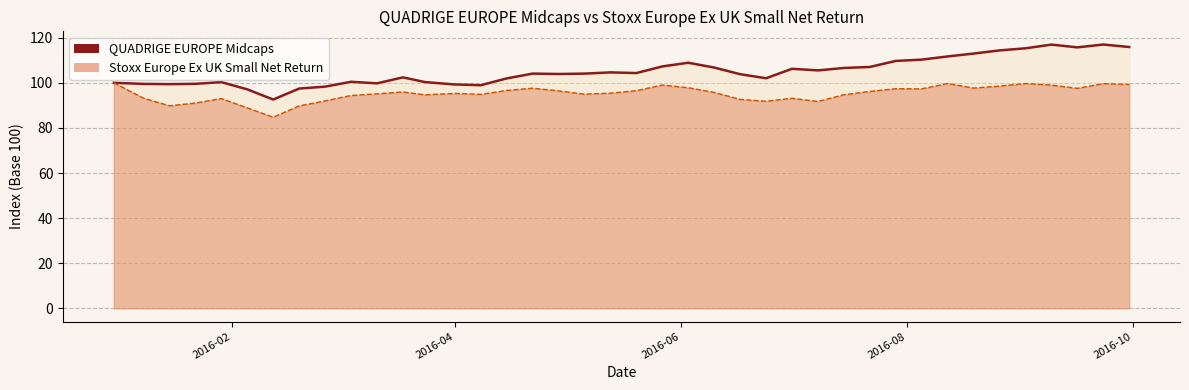

True or false: QUADRIGE EUROPE Midcaps and Stoxx Europe Ex UK Small Net Return intersect in this chart.

False